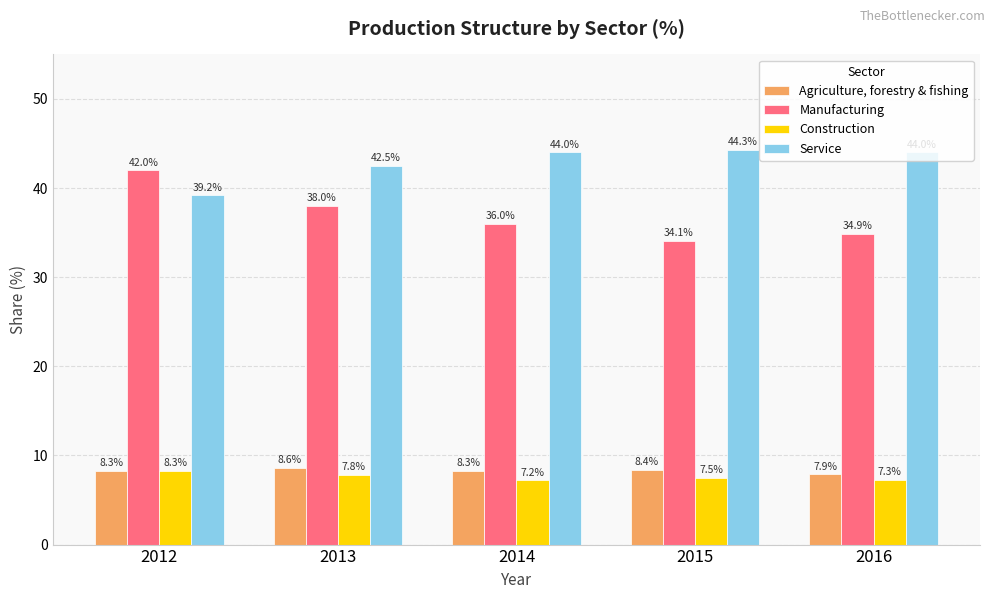

Does the chart contain any negative values?

No